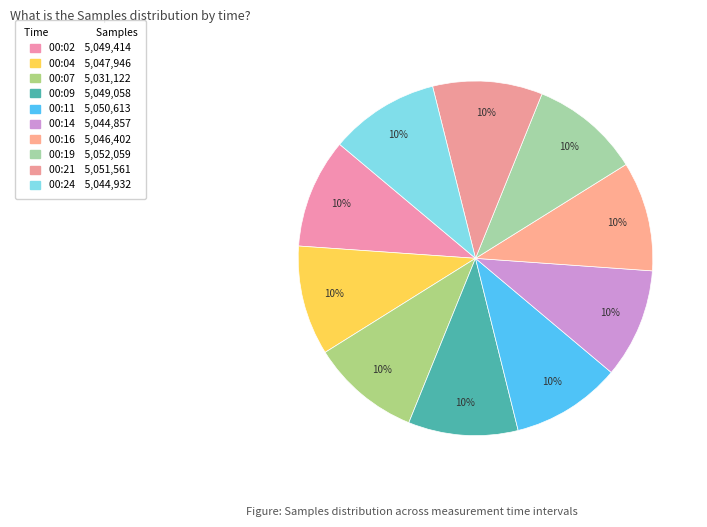

How many slices are in this pie chart?

10